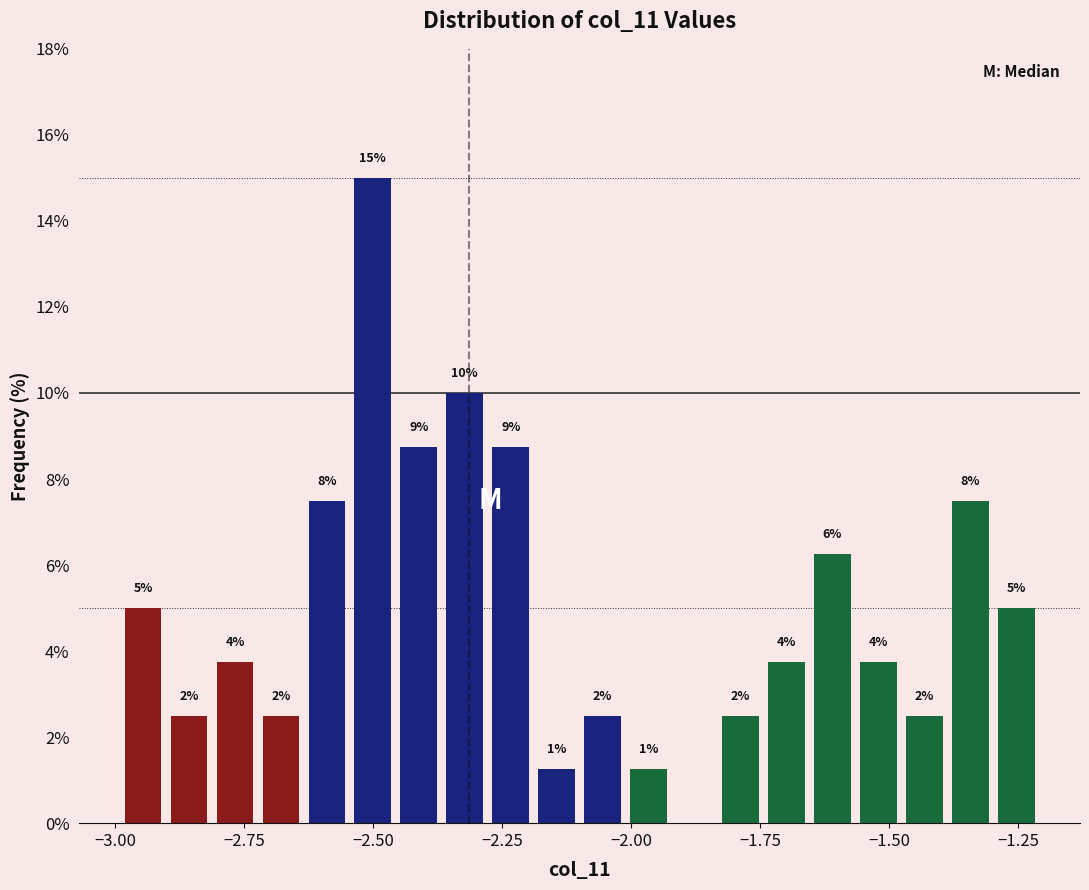

Around what value on the x-axis is the tallest bar? Give the approximate position of its centre, as read against the axis.

-2.50